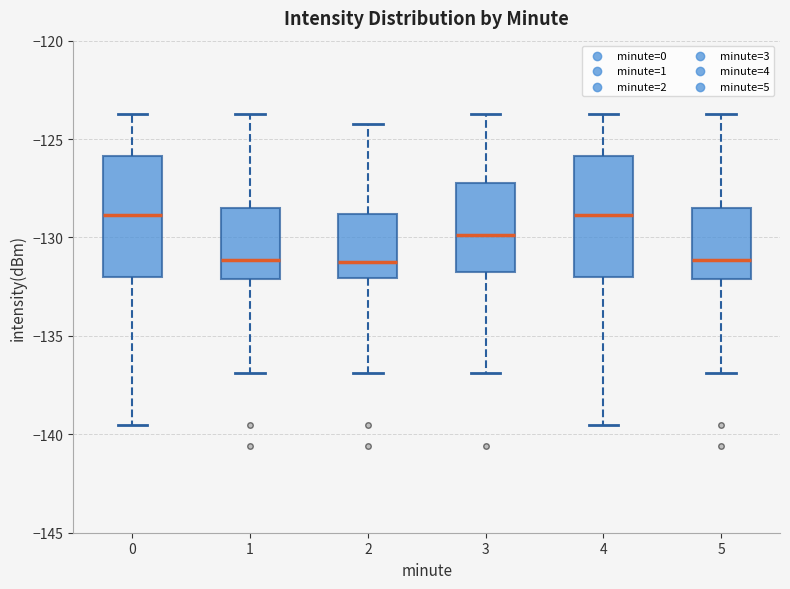

Reading left to right, read every box against the y-axis: the position of its median line, the range the box covers, and the ends of its whiskers. The values are not printed on the chart, so give them approximately, as read against the axis.

0: median -129.0, box -132.0 to -126.0, whiskers -139.5 to -123.5
1: median -131.0, box -132.0 to -128.5, whiskers -137.0 to -123.5
2: median -131.0, box -132.0 to -129.0, whiskers -137.0 to -124.0
3: median -130.0, box -132.0 to -127.0, whiskers -137.0 to -123.5
4: median -129.0, box -132.0 to -126.0, whiskers -139.5 to -123.5
5: median -131.0, box -132.0 to -128.5, whiskers -137.0 to -123.5